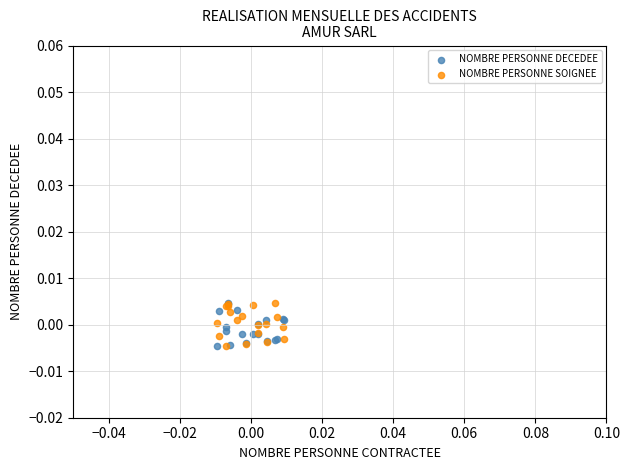

What are all the series names shown in the legend?

NOMBRE PERSONNE DECEDEE, NOMBRE PERSONNE SOIGNEE